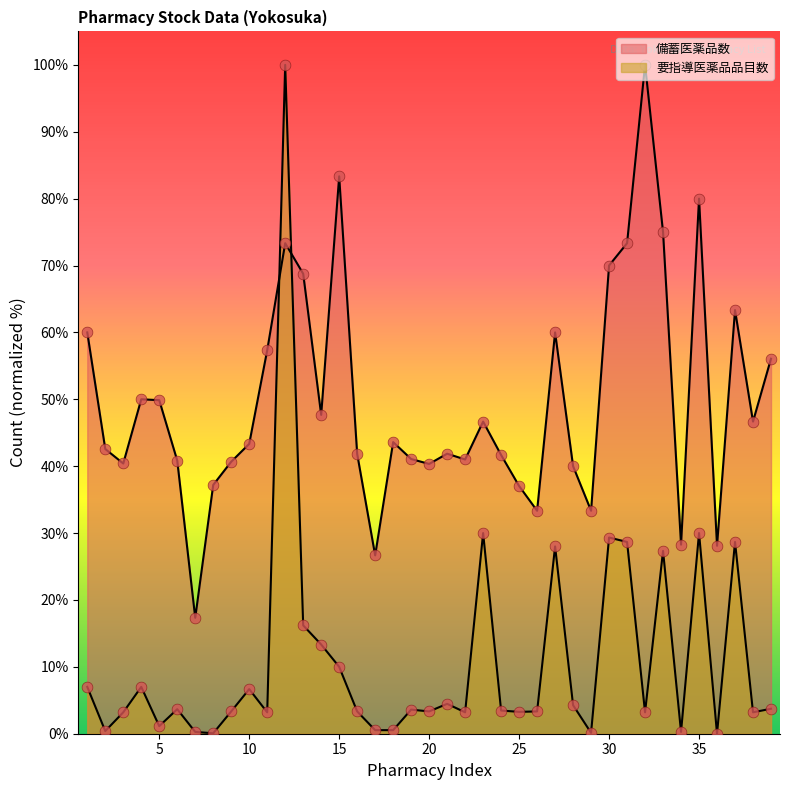

At how many categories does at least one series exceed 1?

39